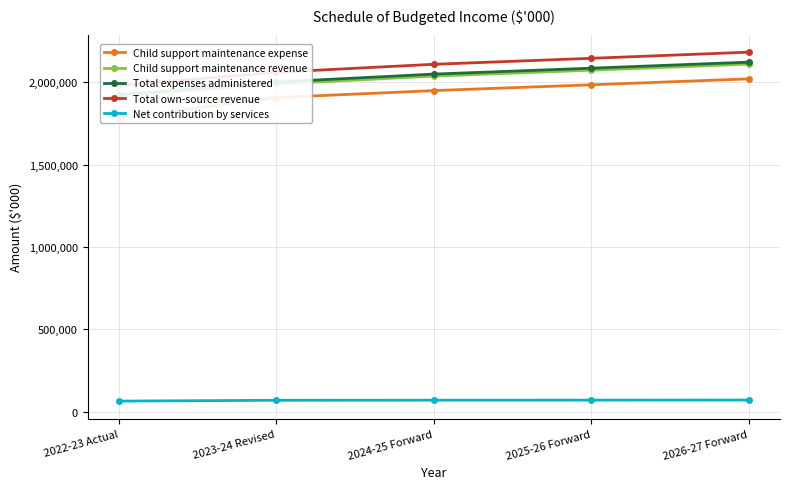

What is the sum of all Child support maintenance expense values?

9643619